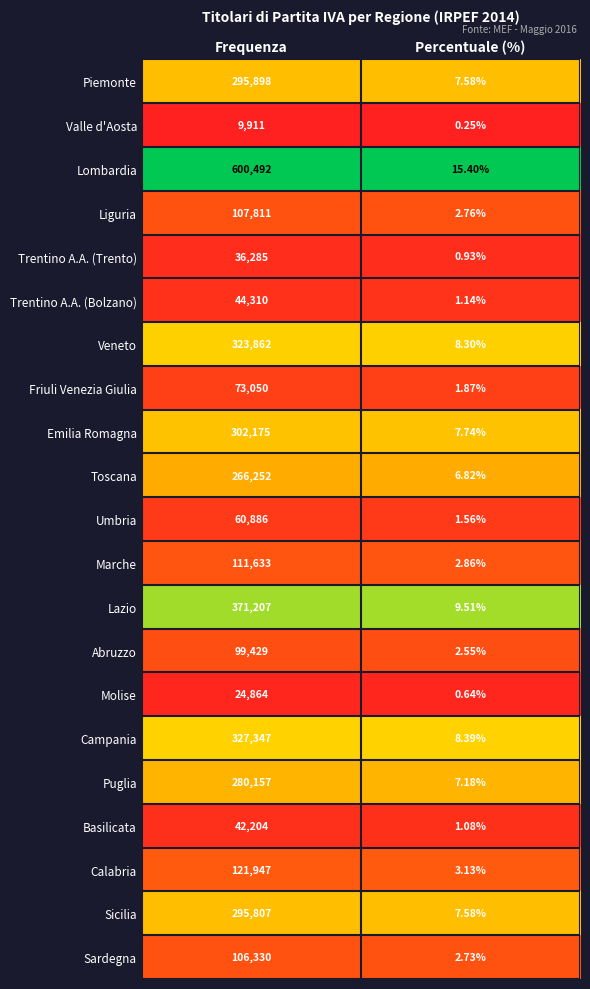

Which series has the largest total across all categories?

Lombardia